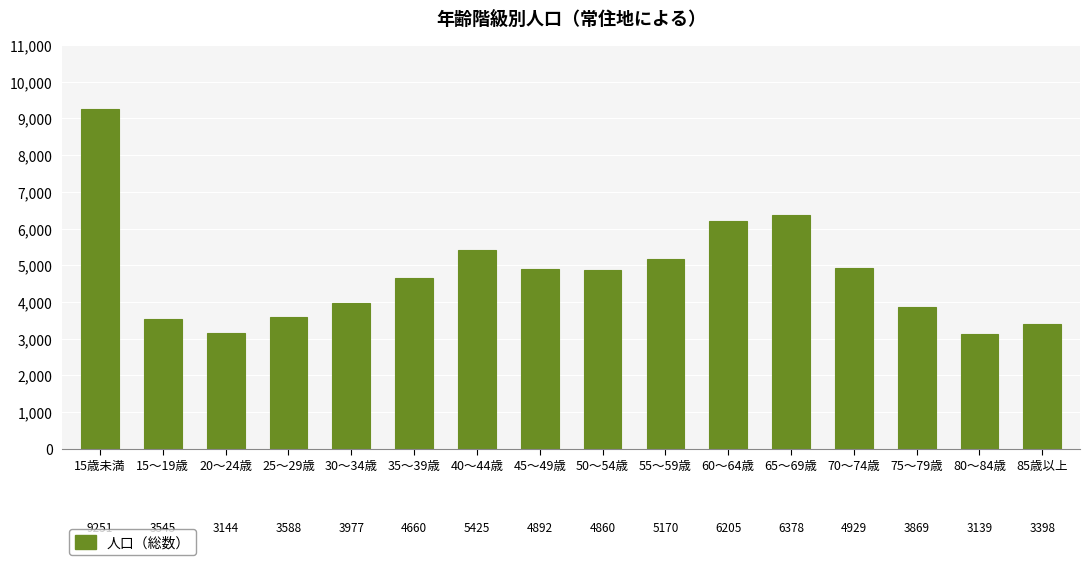

What is the label of the 16th bar from the right?

15歳未満